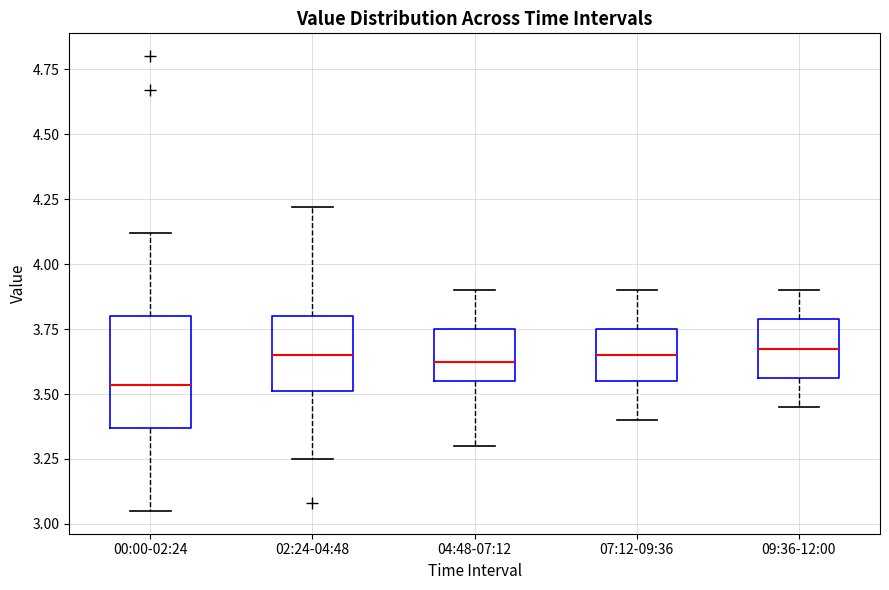

Which box's median line is the lowest?

00:00-02:24